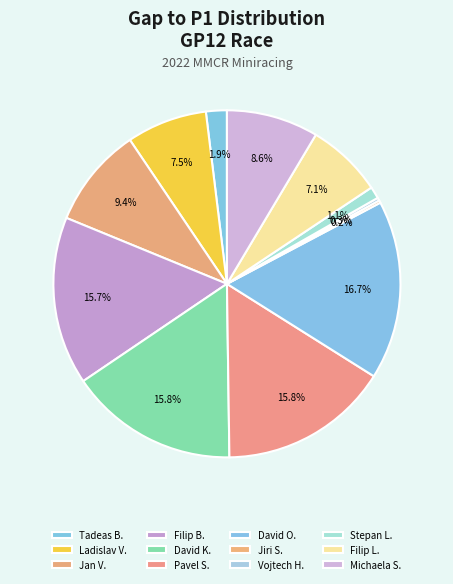

Count the number of slices in the pie.

12